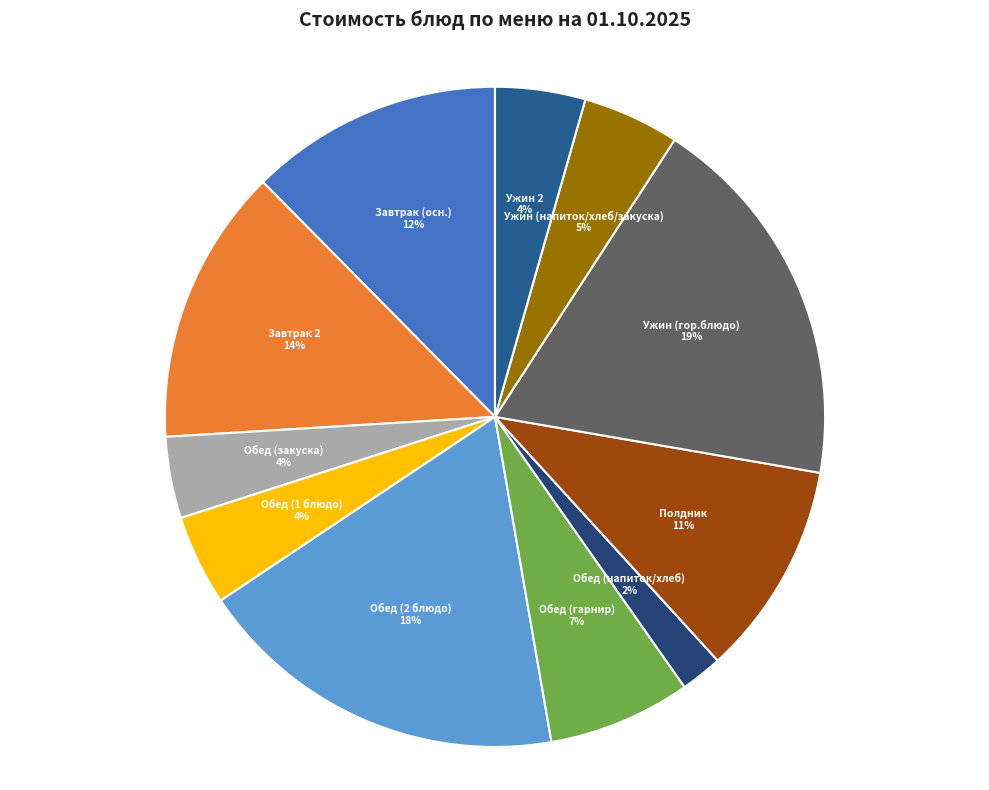

The Завтрак 2 slice represents 14% of the pie. True or false?

True